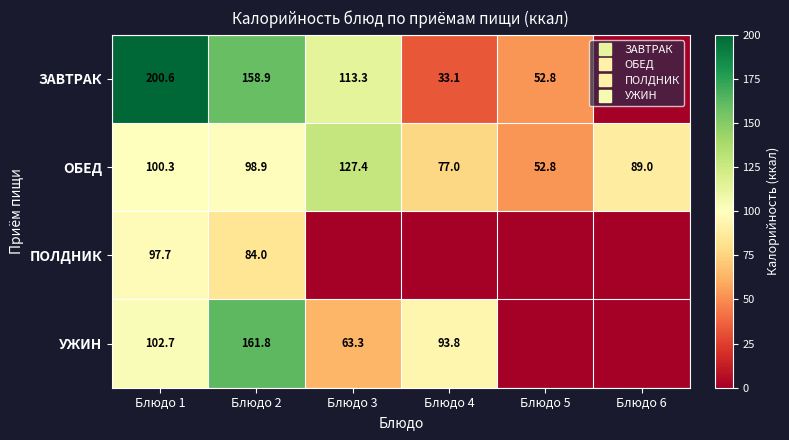

What is the sum of the УЖИН values at Блюдо 3 and Блюдо 2?

225.1